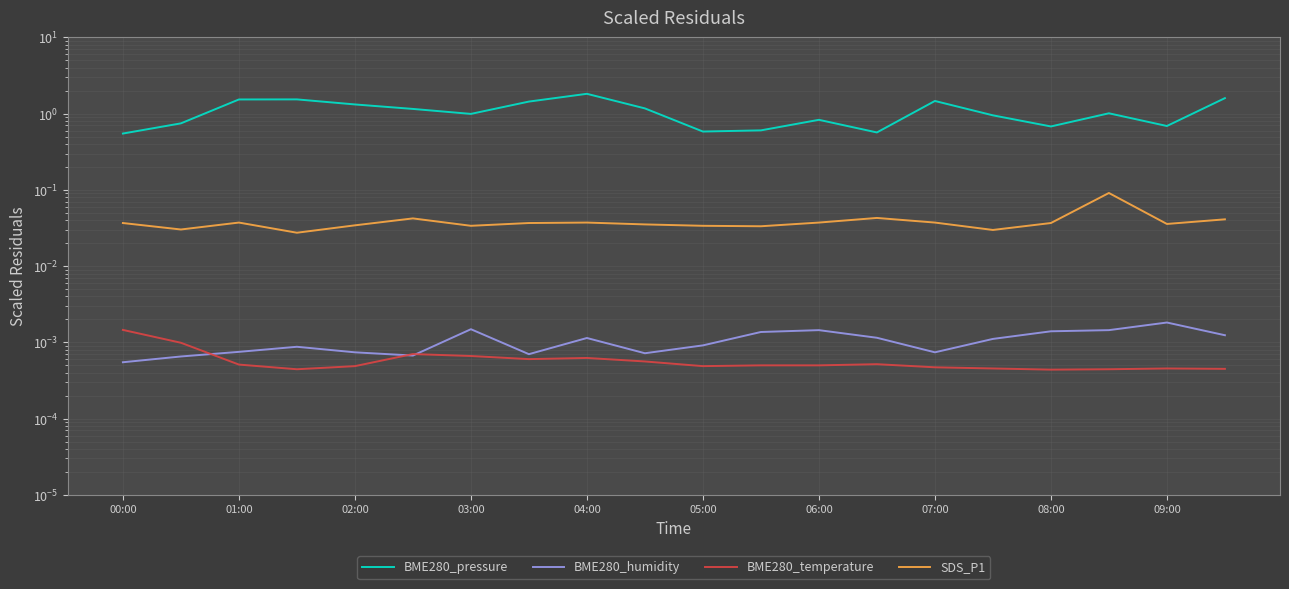

What are all the series names shown in the legend?

BME280_pressure, BME280_humidity, BME280_temperature, SDS_P1